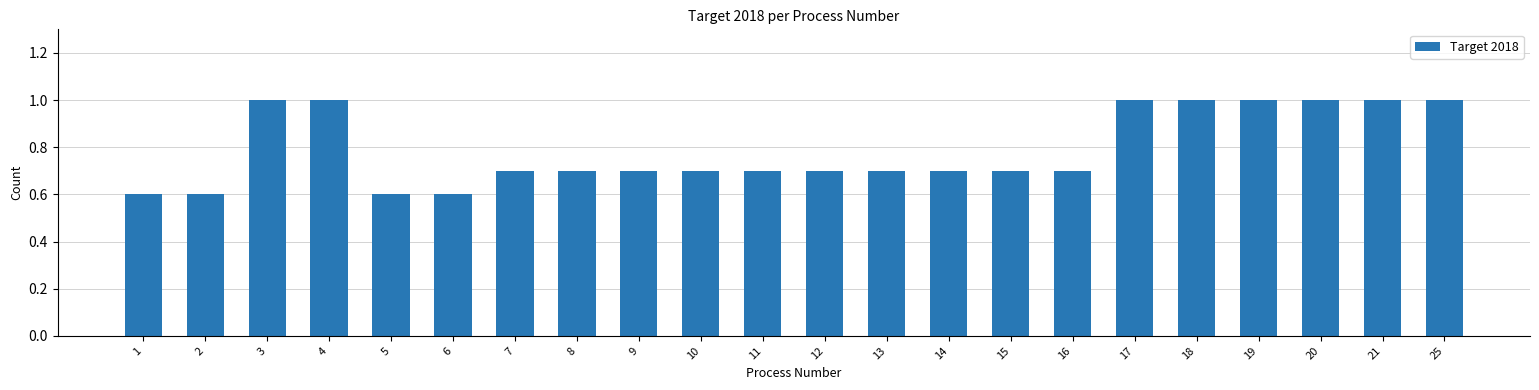

What is the greatest value displayed?

1.0